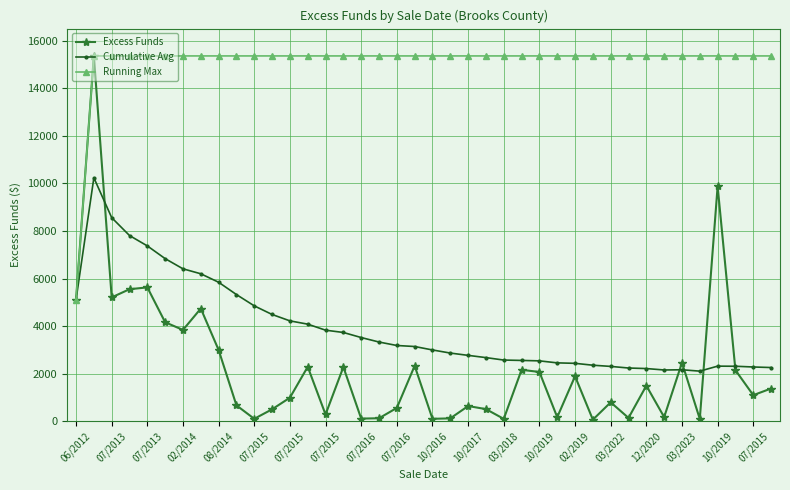

At how many categories does at least one series exceed 11384?

39